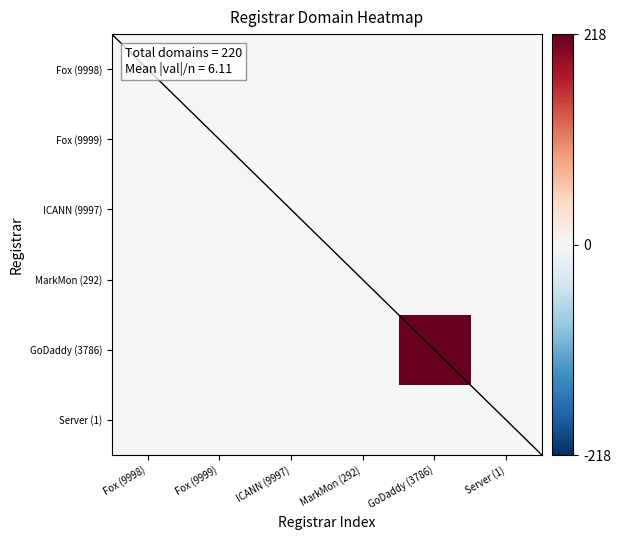

What is the maximum value shown in the chart?

218